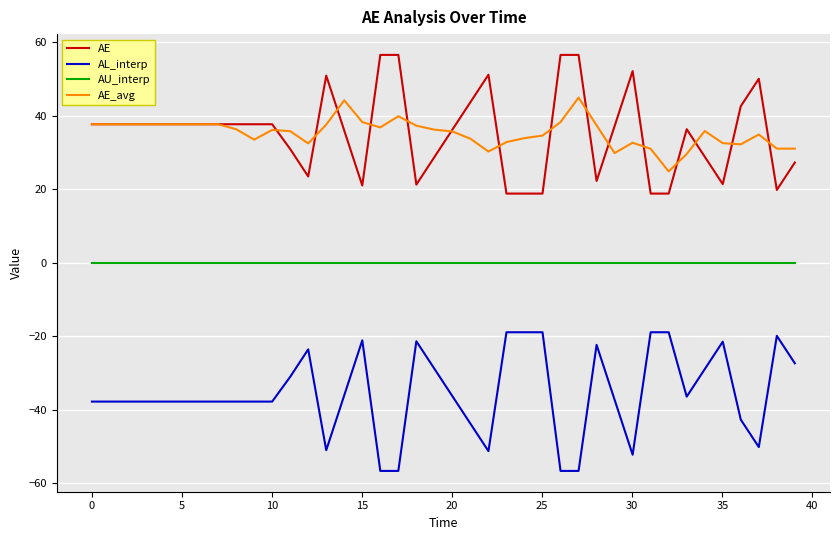

True or false: AL_interp and AE_avg cross at least once.

False